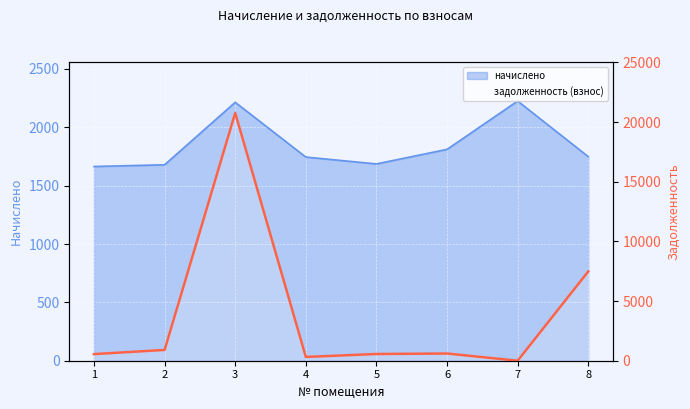

Where does the data first go above 603?

2